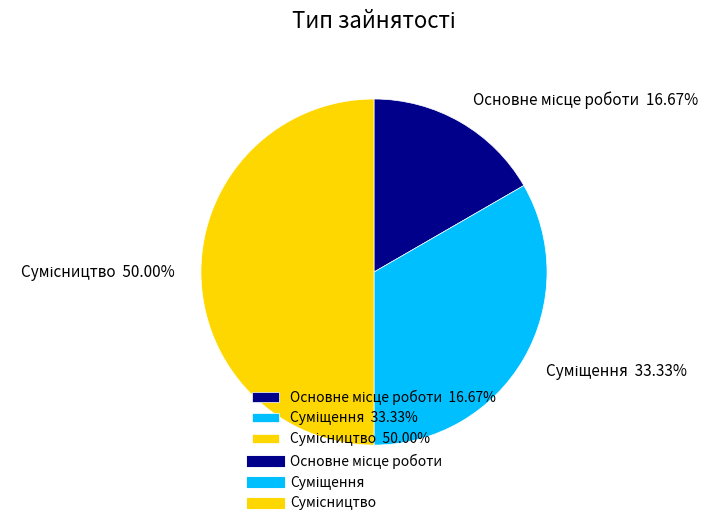

What is the largest slice in the pie chart?

Сумісництво